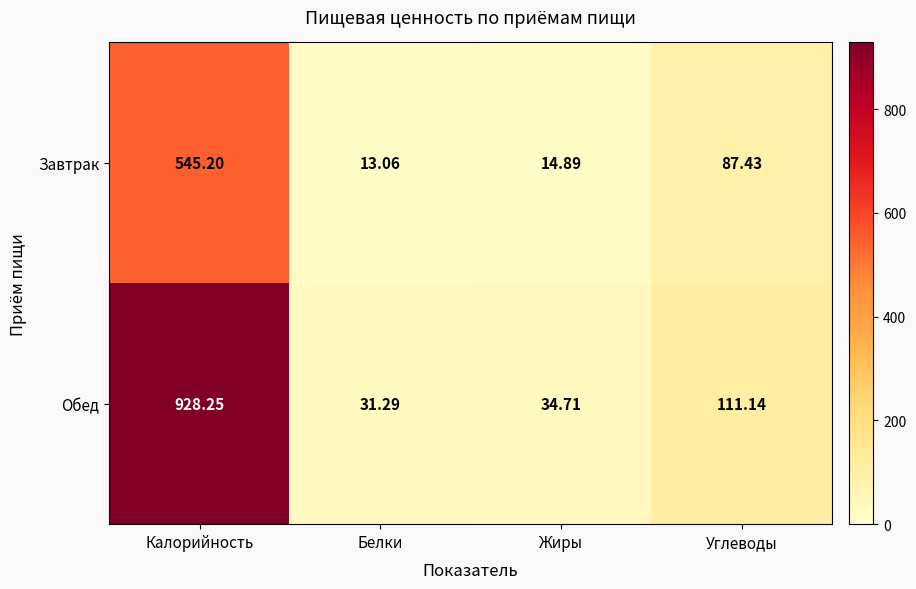

At Белки, list the series in order from smallest to largest.

Завтрак, Обед